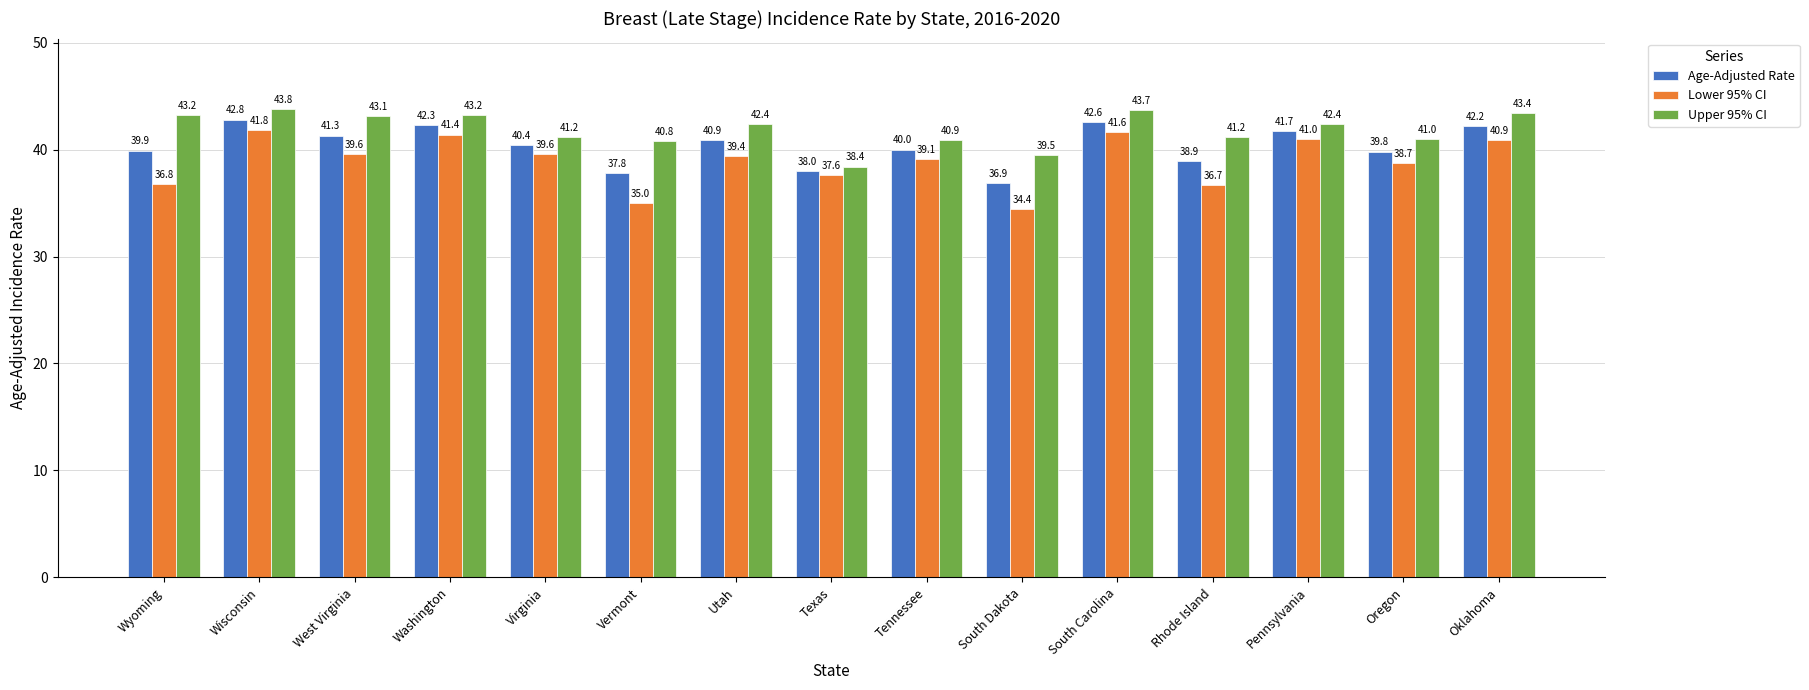

What is the difference between the maximum and minimum values in the Upper 95% CI series?

5.4